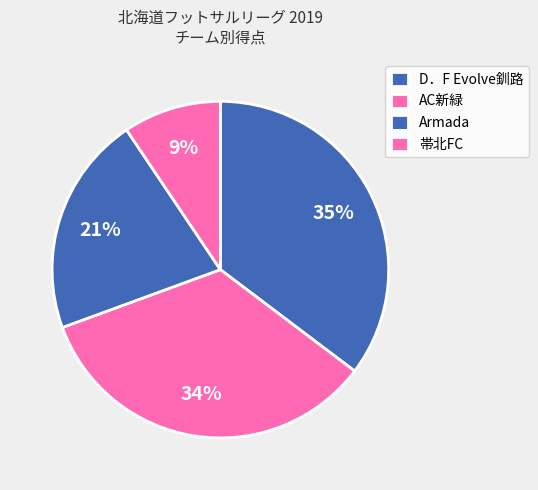

Does Armada represent more than half of the total?

No